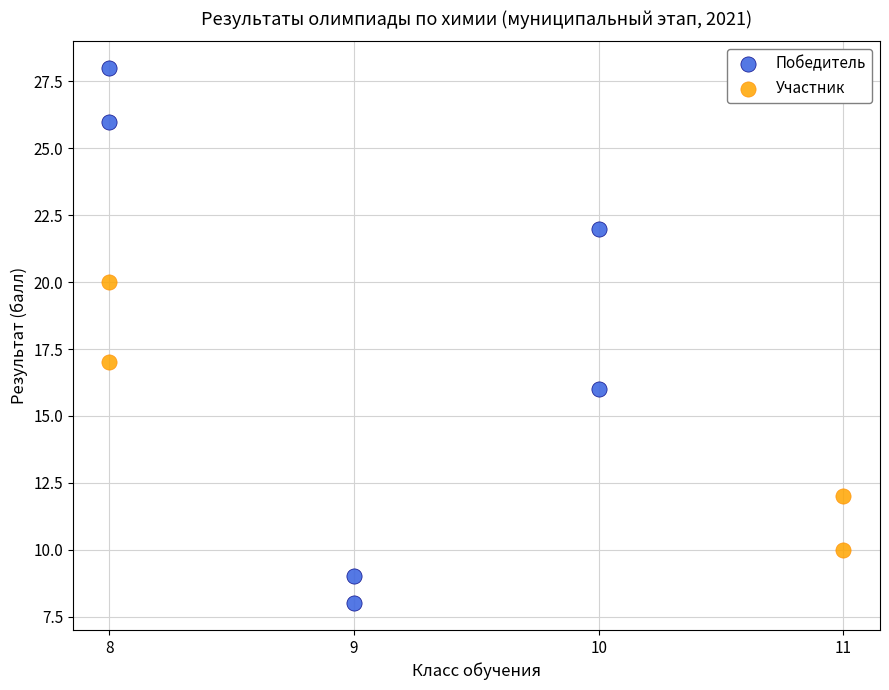

Which series contains the highest Y value?

Победитель